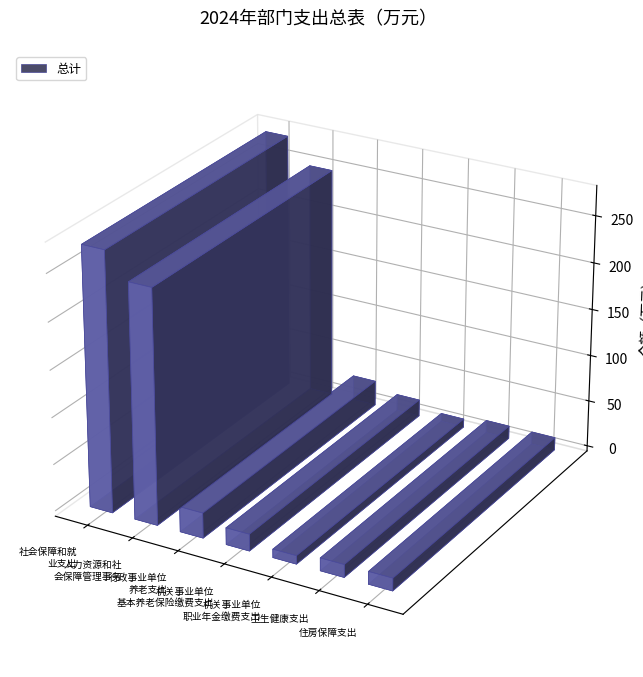

Reading left to right, transcribe all the data shown in this chart.

276.0	249.1	26.9	17.9	8.9	13.6	13.4